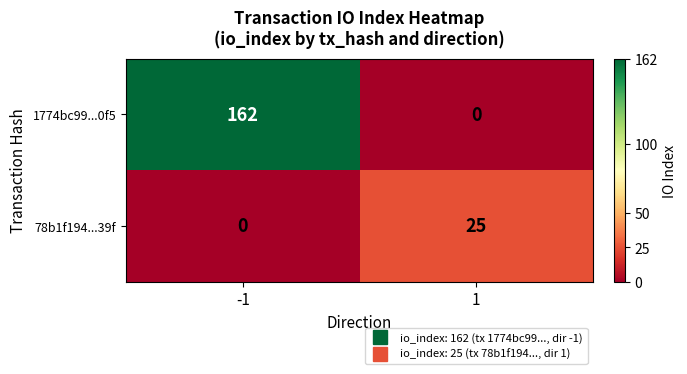

Which series has the widest spread of values?

1774bc99...0f5